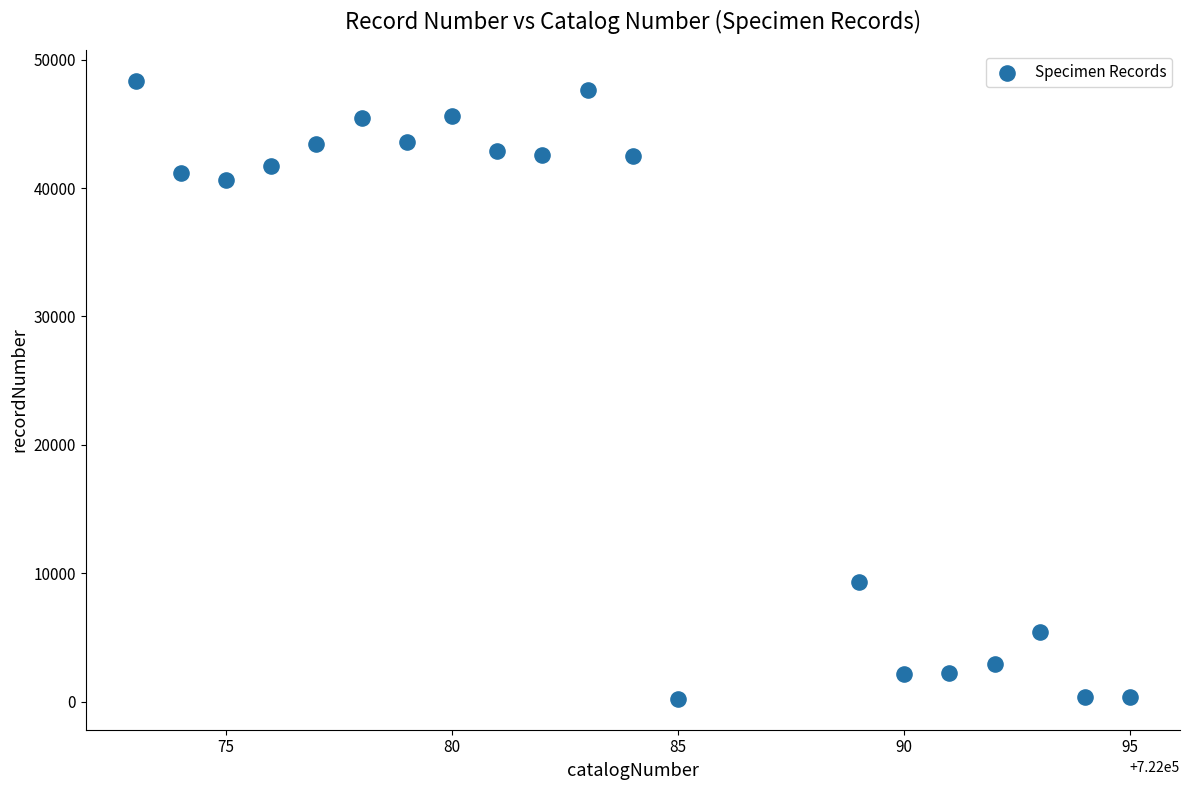

What Y value in the scatter plot is closest to 24289?

9349